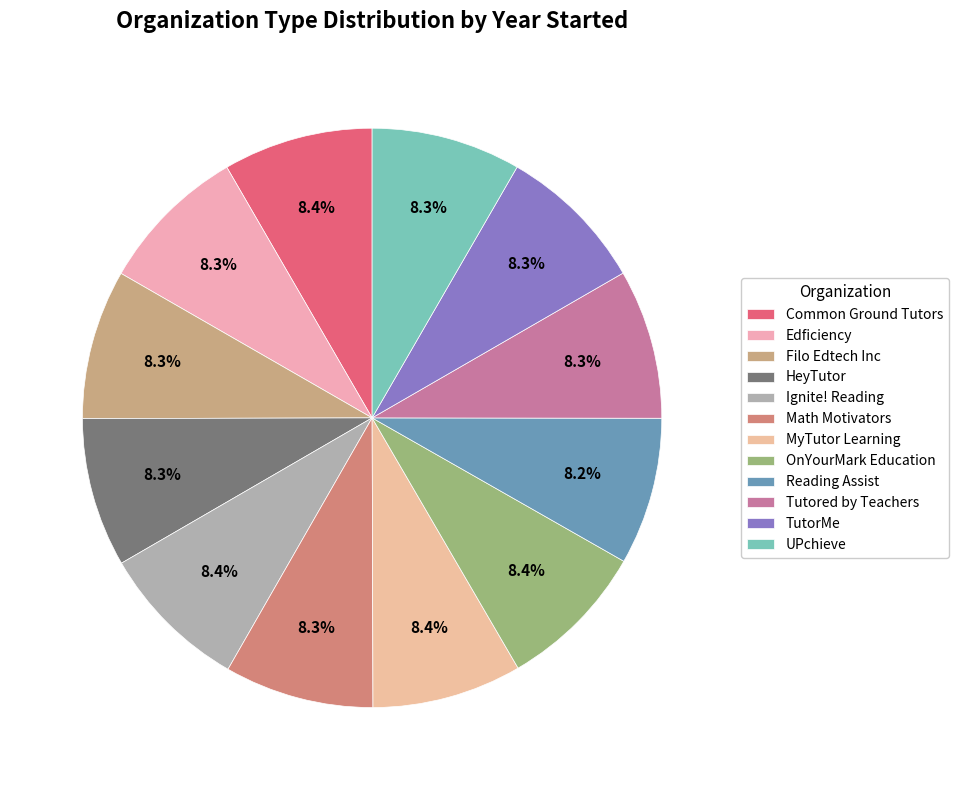

Is OnYourMark Education the majority of the pie?

No